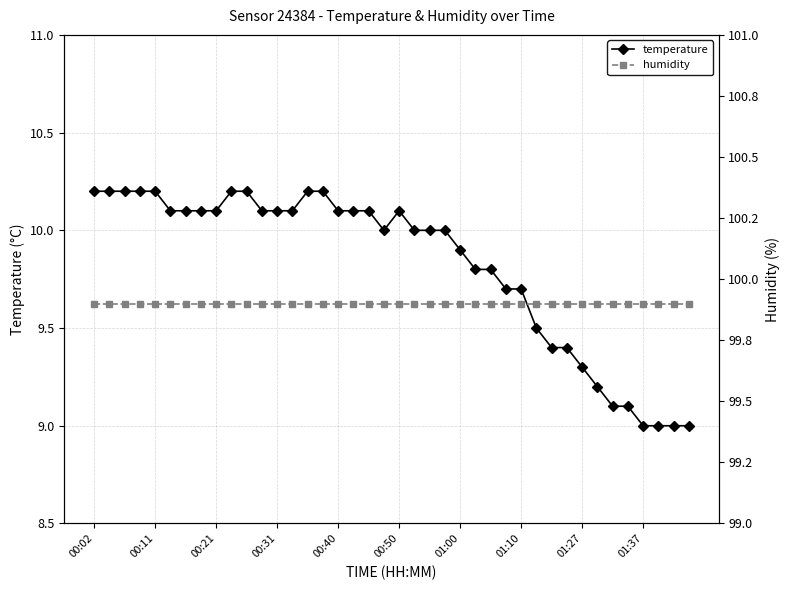

The temperature series shows 3.1 at 00:50. True or false?

False